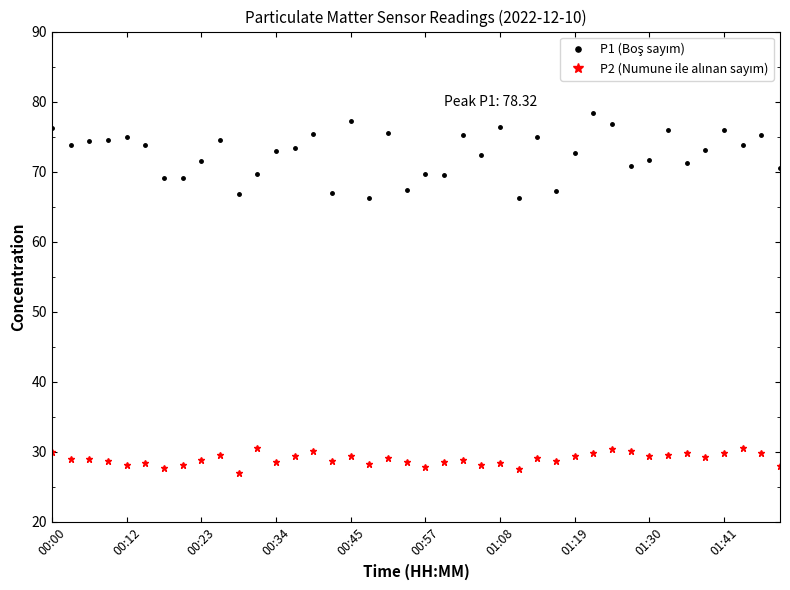

What is the minimum value shown in the chart?

27.0